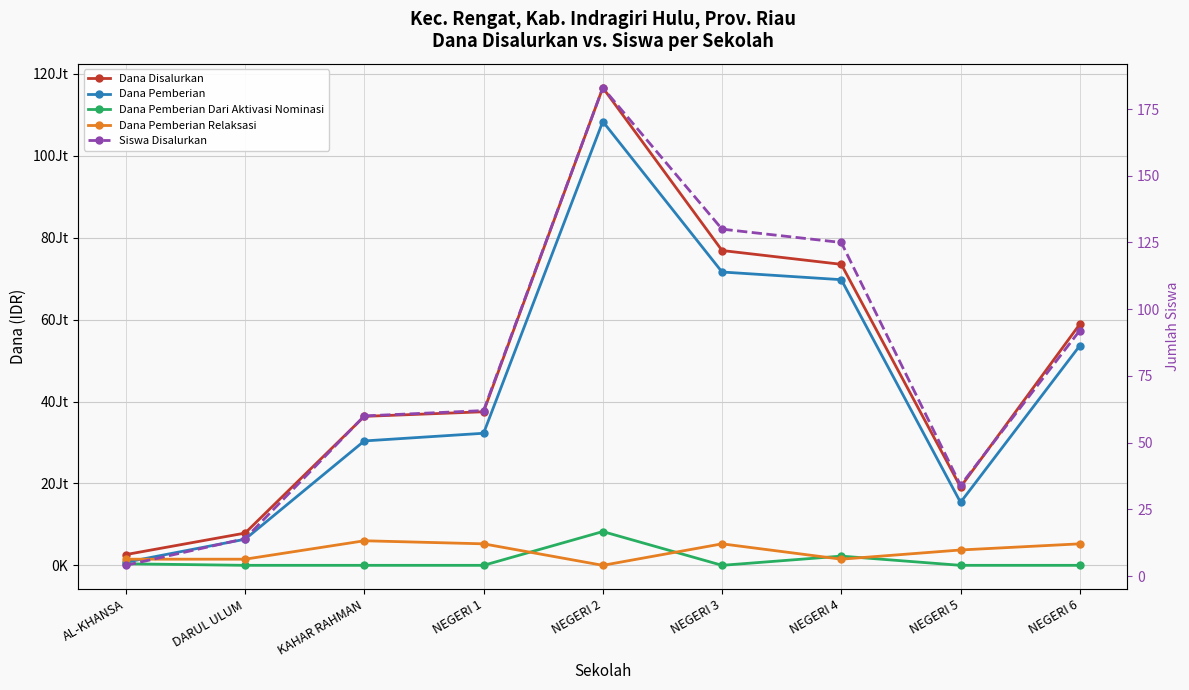

Is it true that Dana Pemberian Dari Aktivasi Nominasi equals 5144265 at NEGERI 3?

False